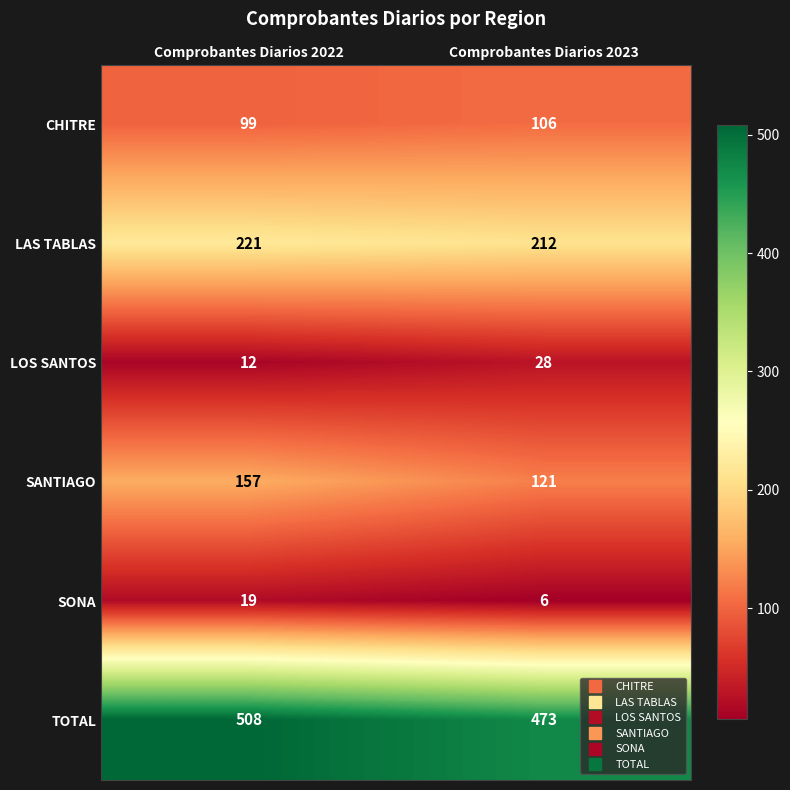

What is the difference between the highest and lowest values at Comprobantes Diarios 2022?

496